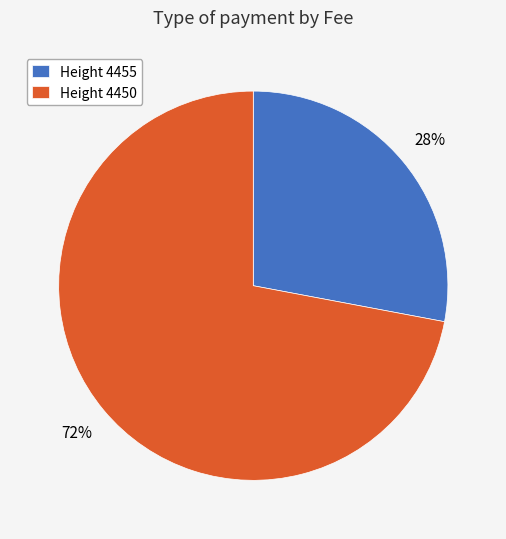

Is it true that Height 4450 is 72% of the pie?

True